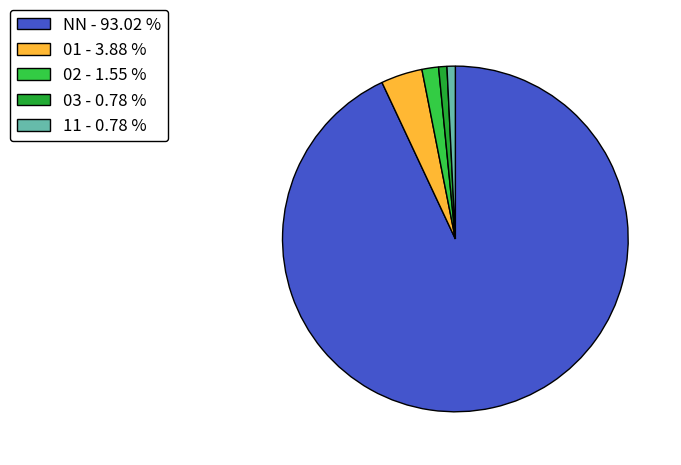

What is the ratio of the value at 03 to the value at 02?

0.5